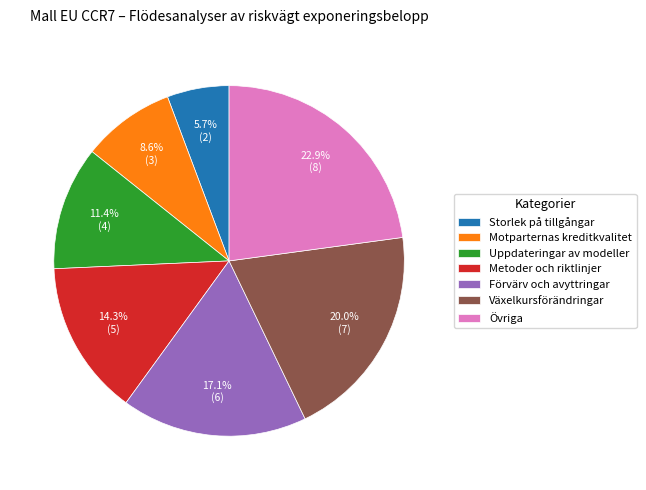

Does Växelkursförändringar account for over 50% of the chart?

No